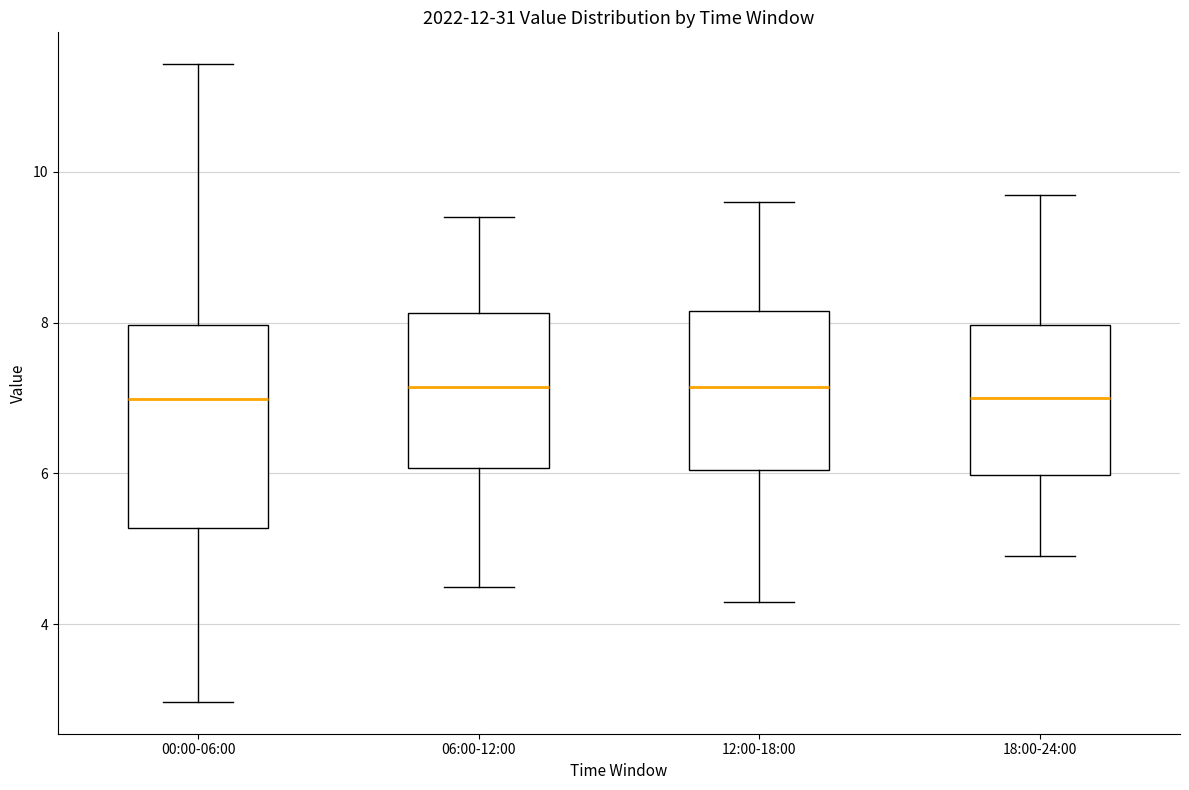

Where is the lower edge of the box for 06:00-12:00 on the y-axis? The values are not printed on the chart, so give them approximately, as read against the axis.

6.0